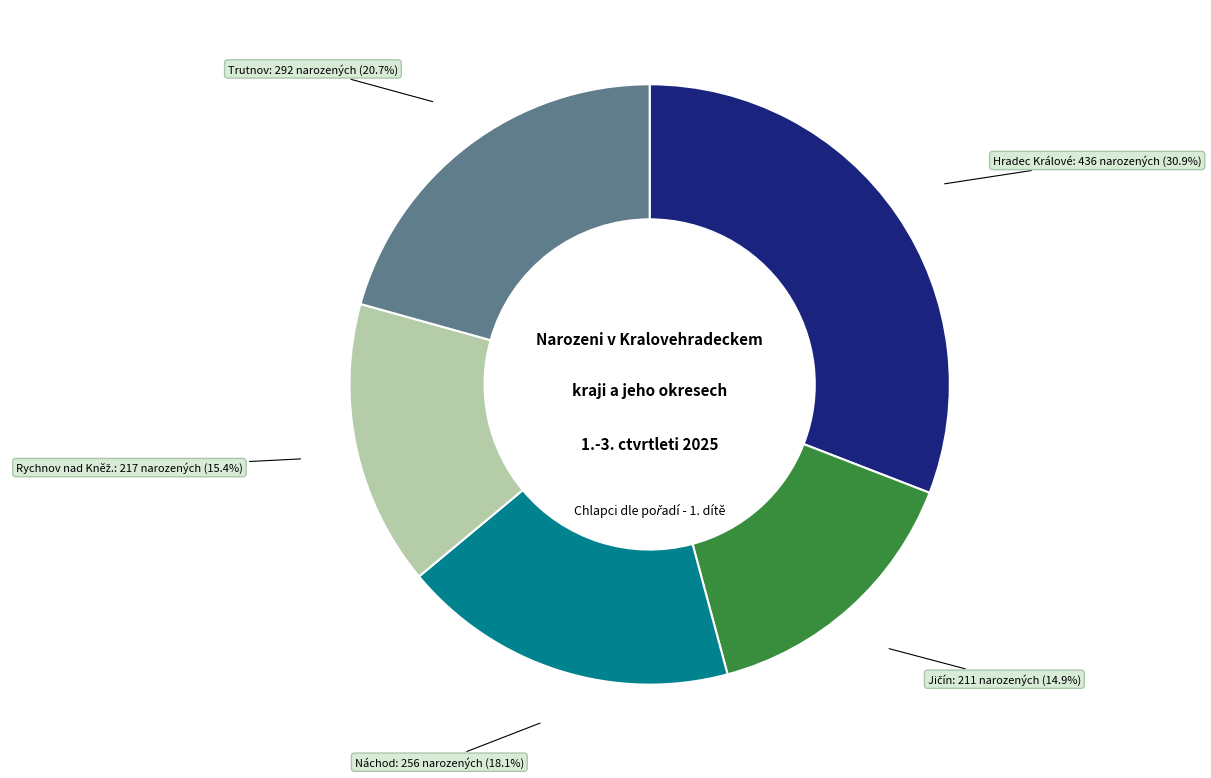

How many segments does this pie chart have?

5